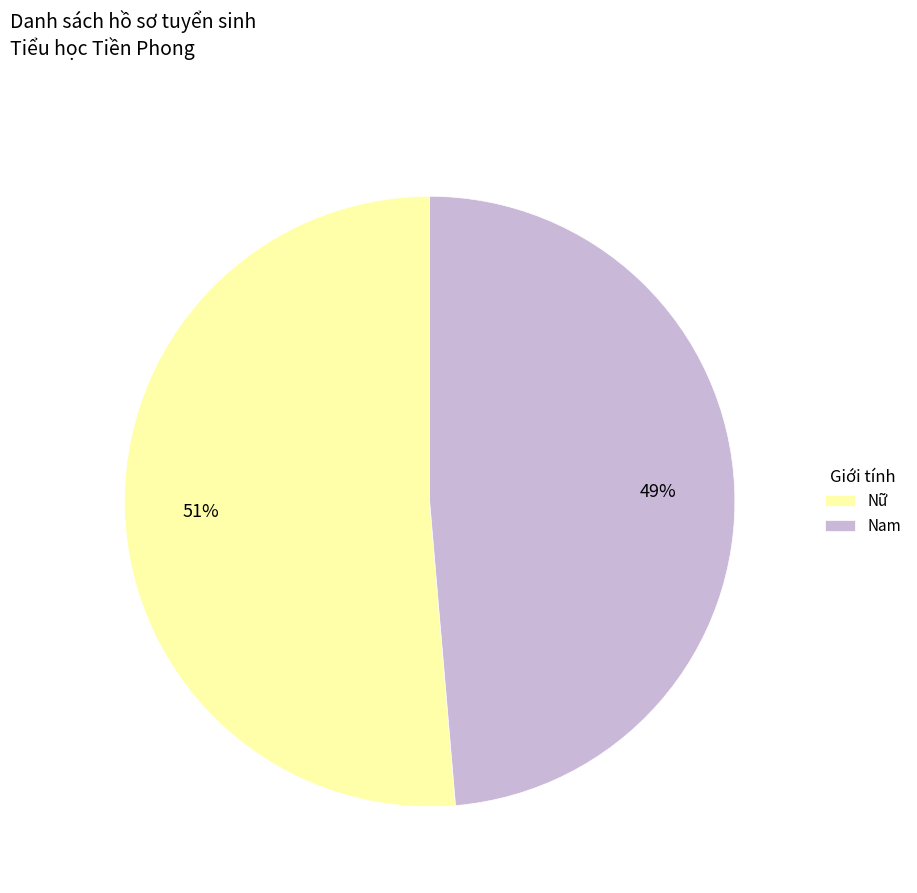

What percentage is the Nữ slice, to the nearest percent?

51%